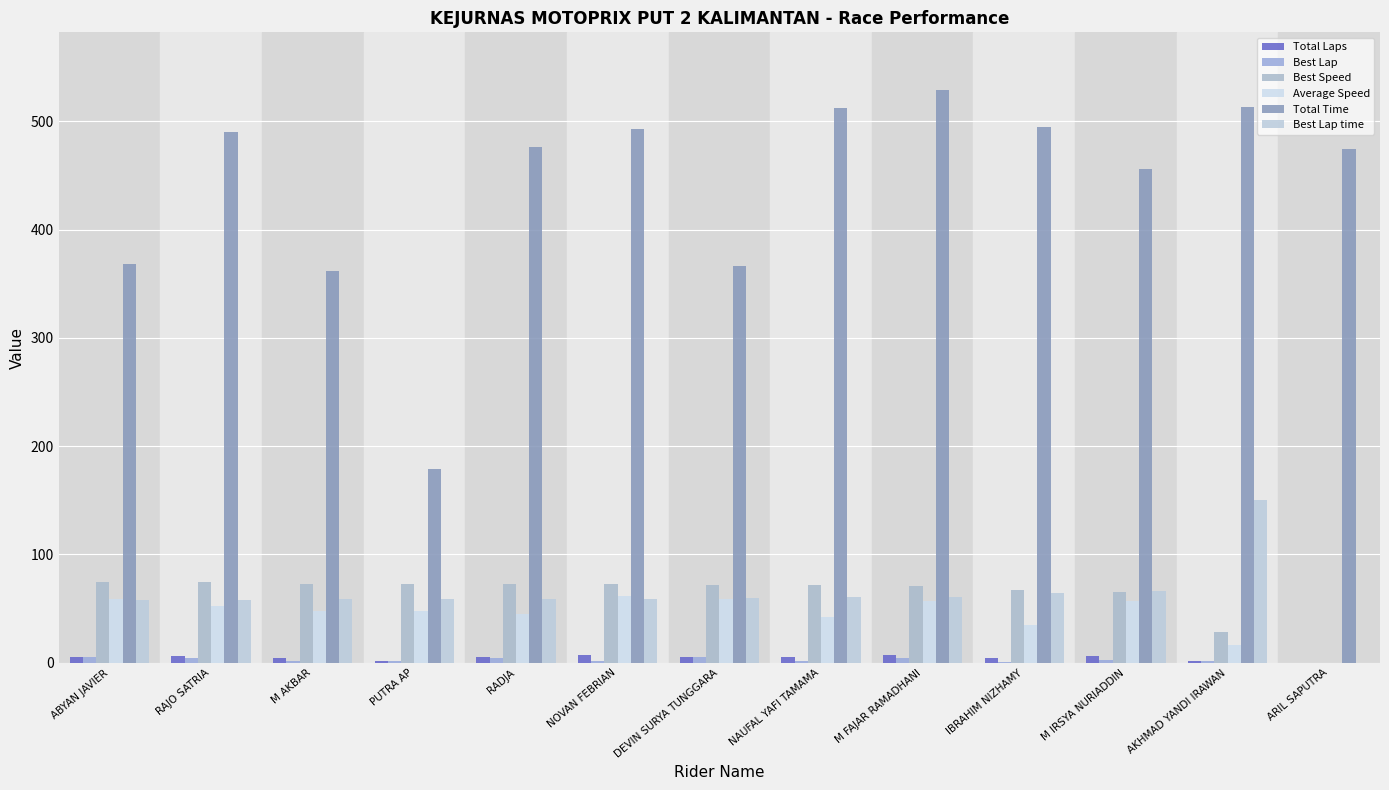

Reading right to left, what are all the values shown in this chart?

Total Laps: 0.0	2.0	6.0	4.0	7.0	5.0	5.0	7.0	5.0	2.0	4.0	6.0	5.0
Best Lap: 0.0	2.0	3.0	1.0	4.0	2.0	5.0	2.0	4.0	2.0	2.0	4.0	5.0
Best Speed: 0.0	28.7	65.3	67.1	70.7	71.5	72.1	72.8	73.0	73.2	73.2	74.5	75.0
Average Speed: 0.0	16.8	56.8	34.9	57.1	42.2	59.0	61.4	45.4	48.2	47.8	52.9	58.6
Total Time: 474.4	513.1	456.1	494.6	529.1	511.8	365.9	492.4	476.0	179.3	361.7	490.3	368.3
Best Lap time: 0.0	150.3	66.2	64.4	61.1	60.4	59.9	59.3	59.2	59.0	59.0	58.0	57.6